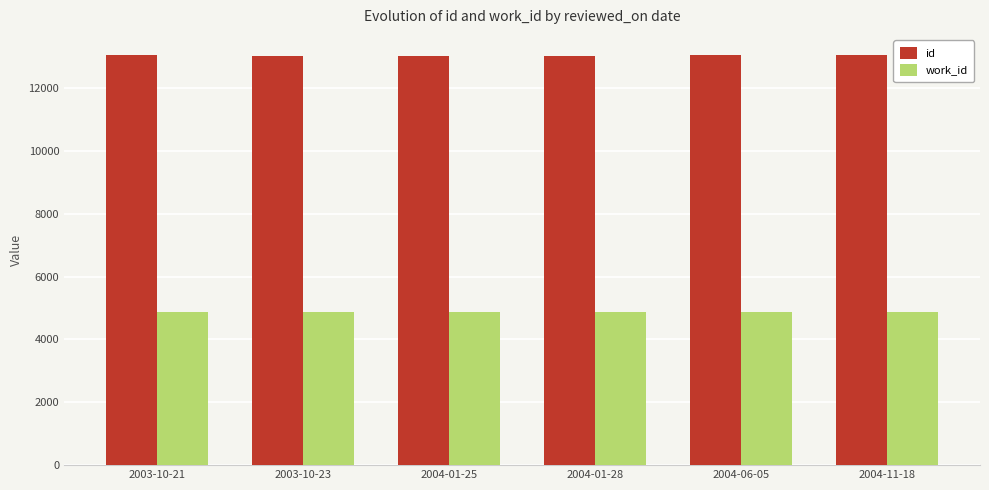

What is the average value of the work_id series?

4875